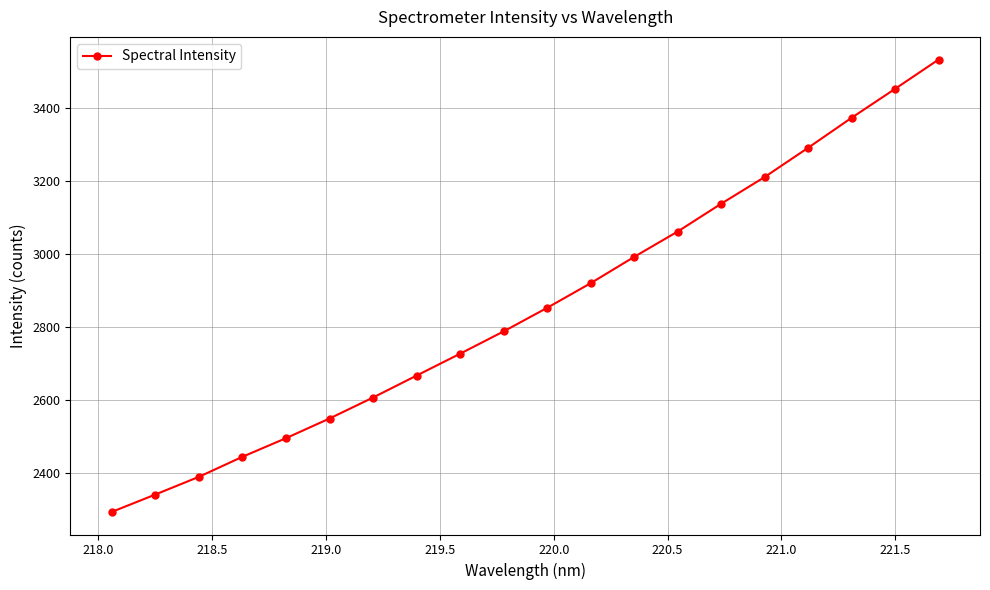

What is the value of the 11th point from the left?

2852.8